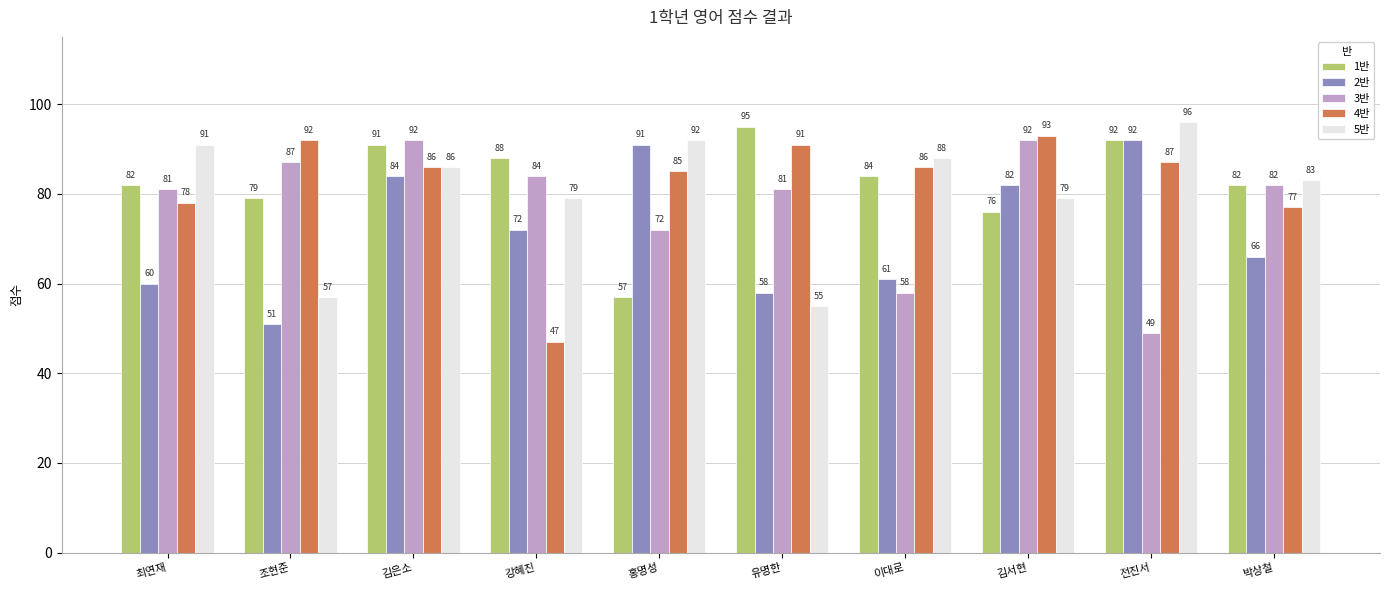

What is the highest value of the 4반 series?

93